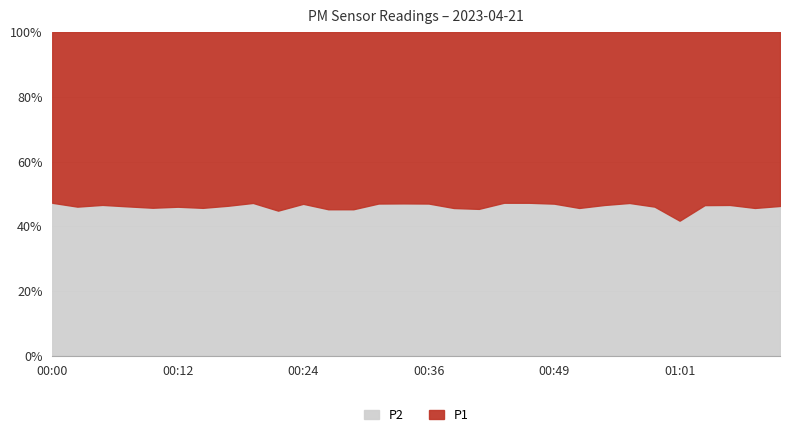

Which series has the largest total across all categories?

P1